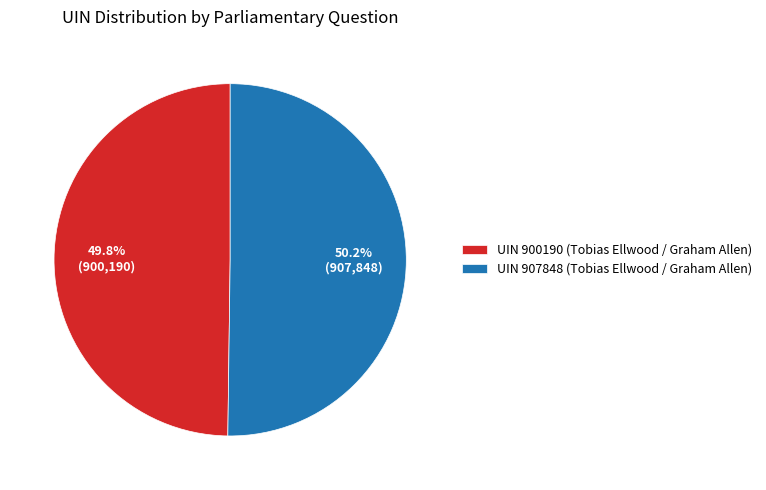

What is the ratio of the value at UIN 900190 (Tobias Ellwood / Graham Allen) to the value at UIN 907848 (Tobias Ellwood / Graham Allen)?

1.0